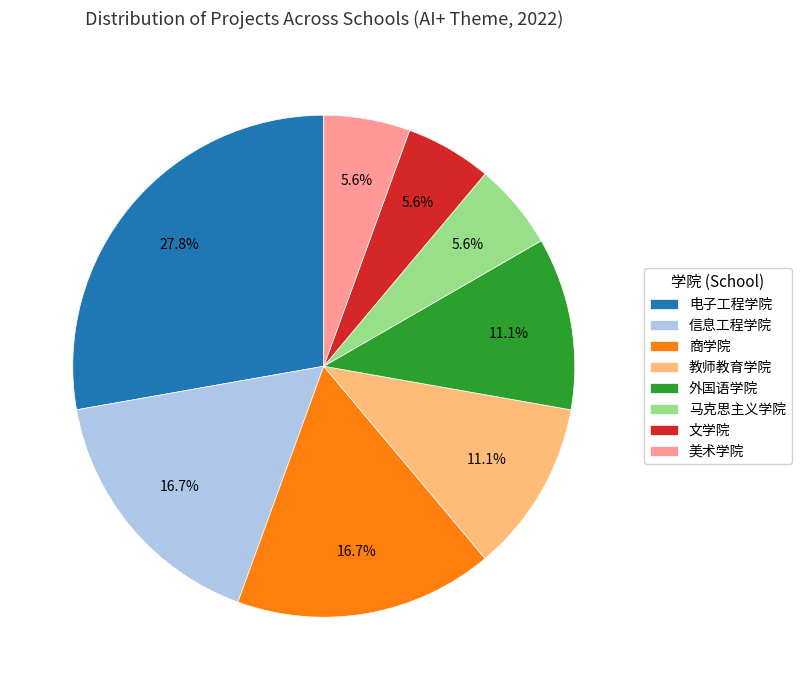

To the nearest percent, what percentage of the pie is 美术学院?

6%